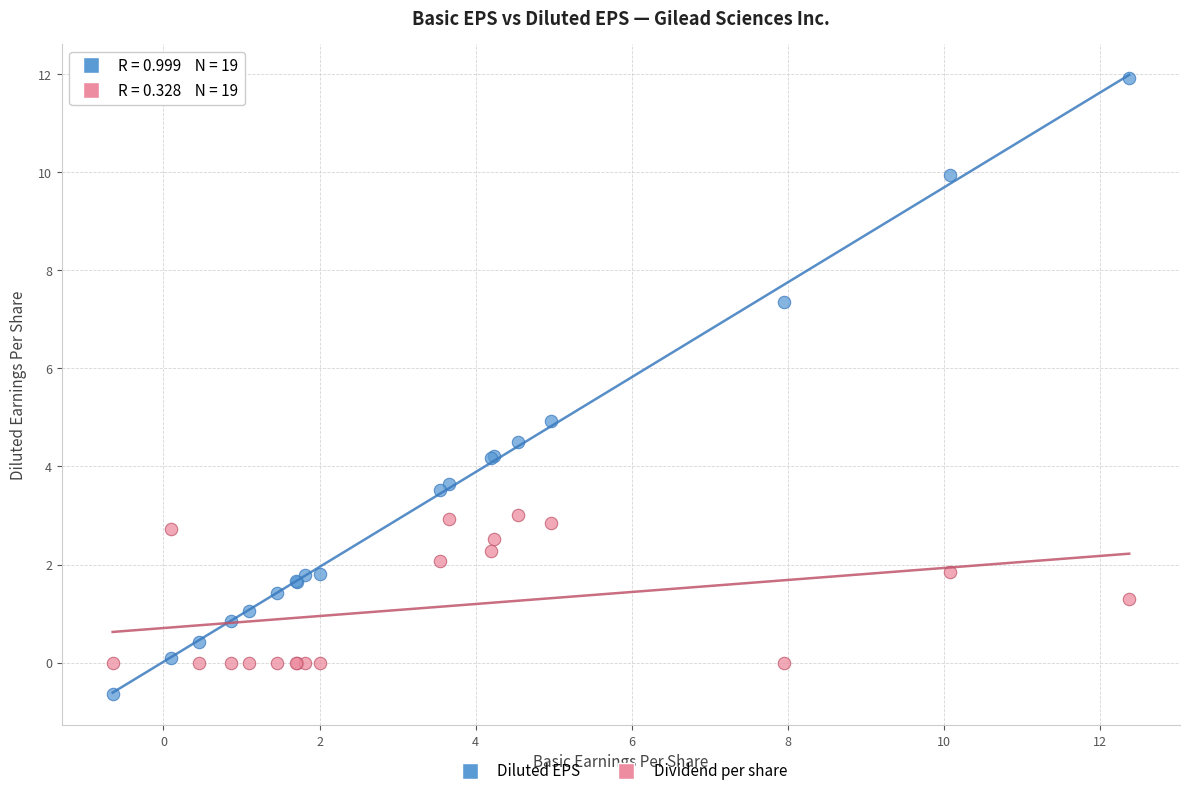

Which series has the widest spread of Y values?

Diluted EPS